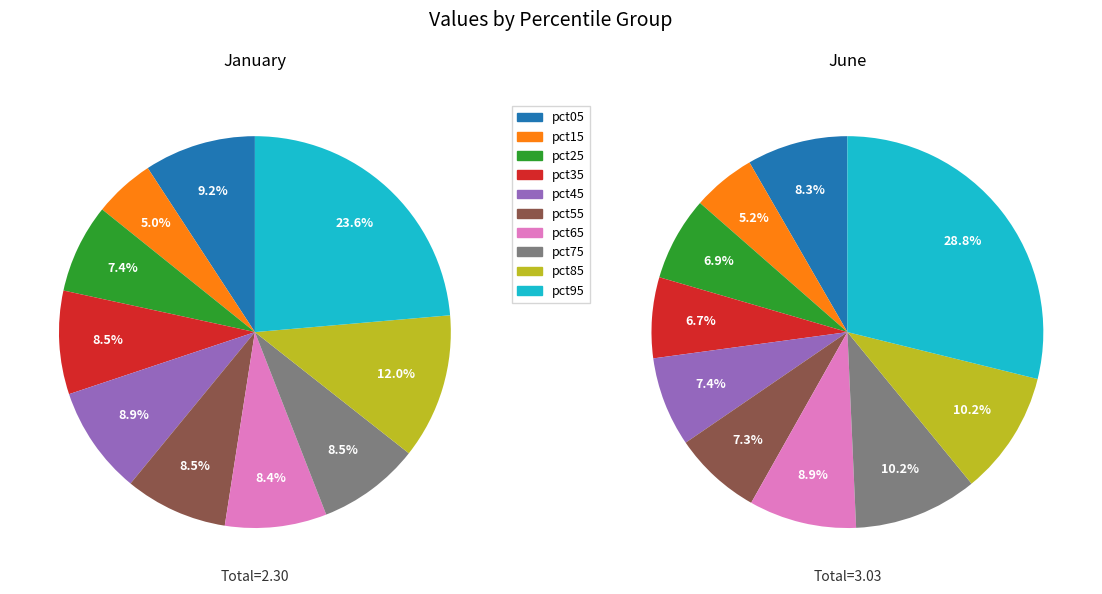

Which slice is the largest?

pct95